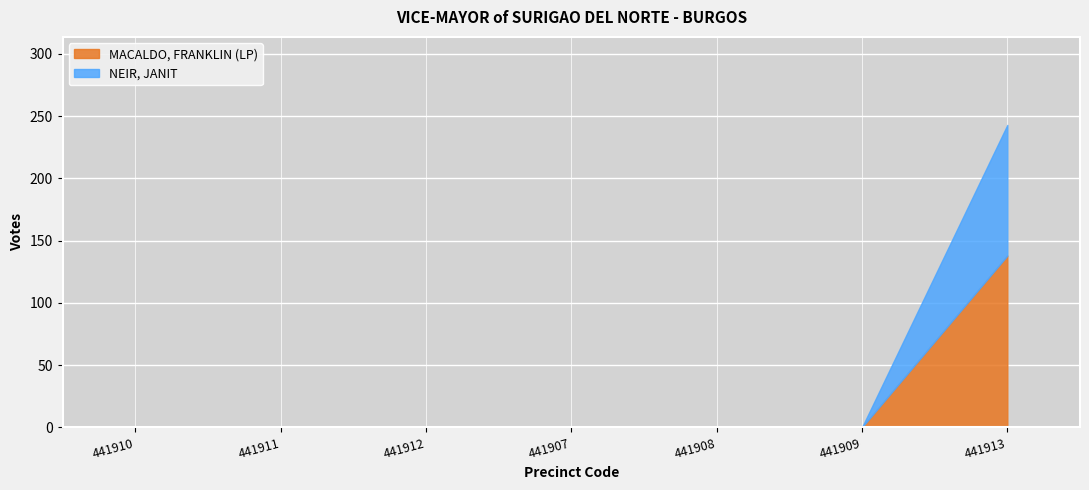

Between 441912 and 441907, which series saw the biggest shift?

MACALDO, FRANKLIN (LP)